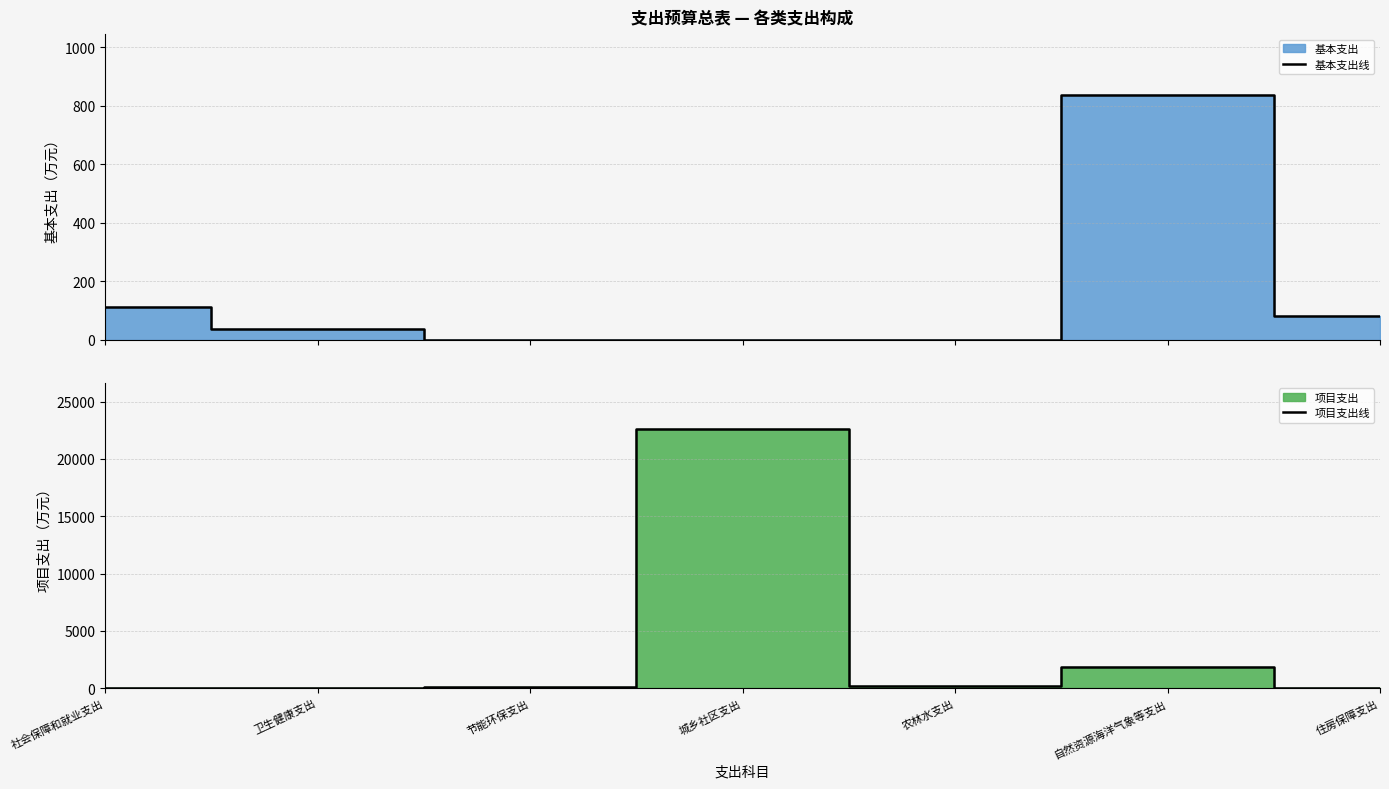

The value of 基本支出线 at 社会保障和就业支出 is 112.8. True or false?

True